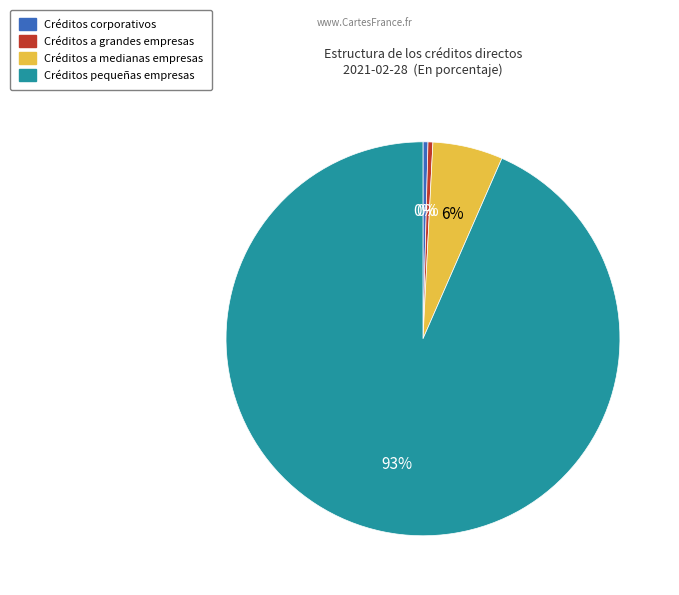

To the nearest percent, what percentage of the pie is Créditos a medianas empresas?

6%